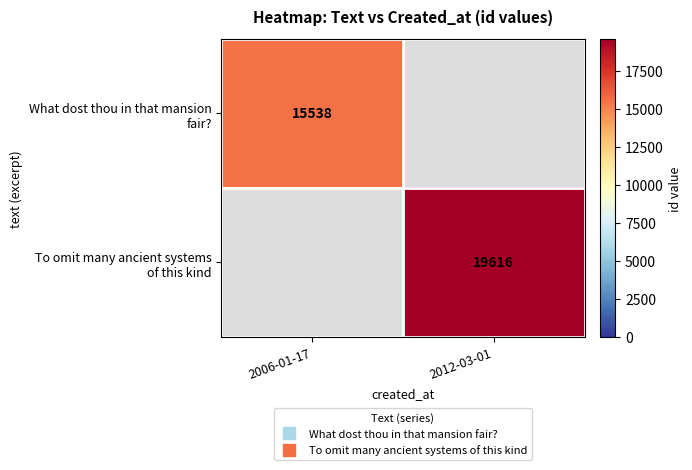

How many values in To omit many ancient systems of this kind are above zero?

1